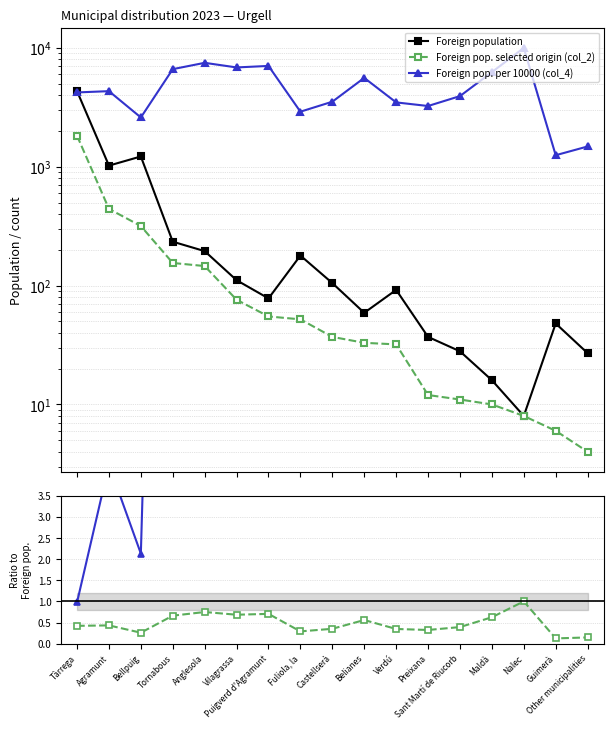

How many categories are shown in the chart?

17